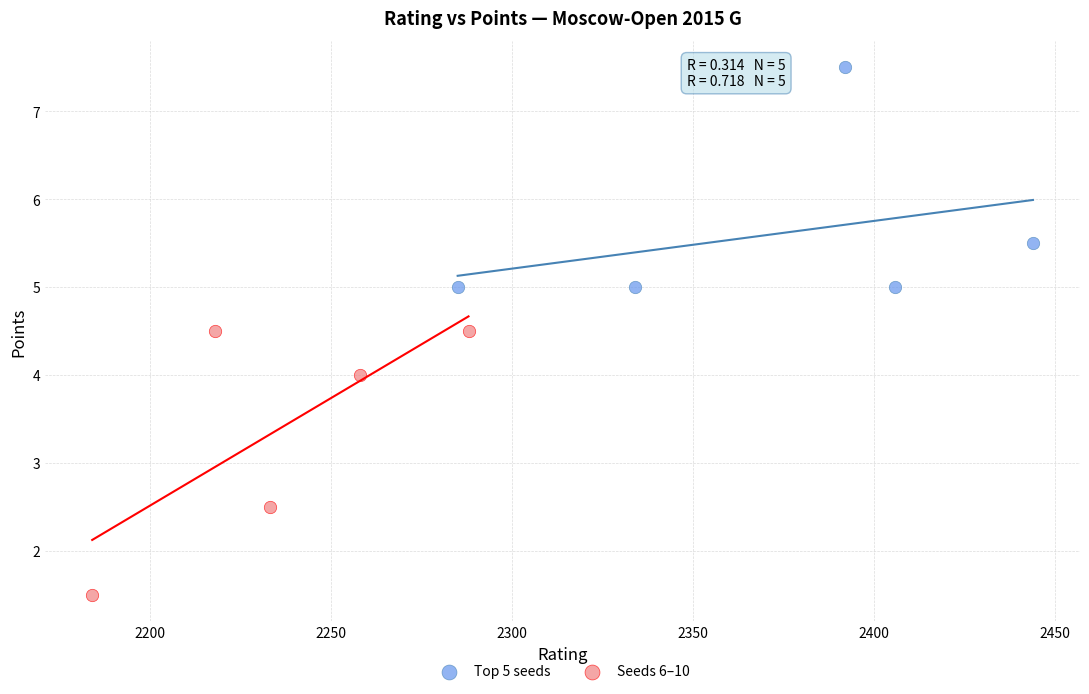

Which series reaches the minimum Y coordinate?

Seeds 6–10